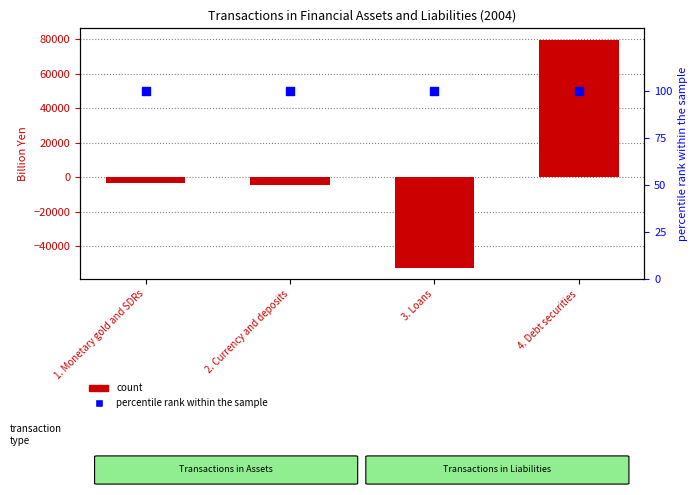

Which series reaches the minimum Y coordinate?

count